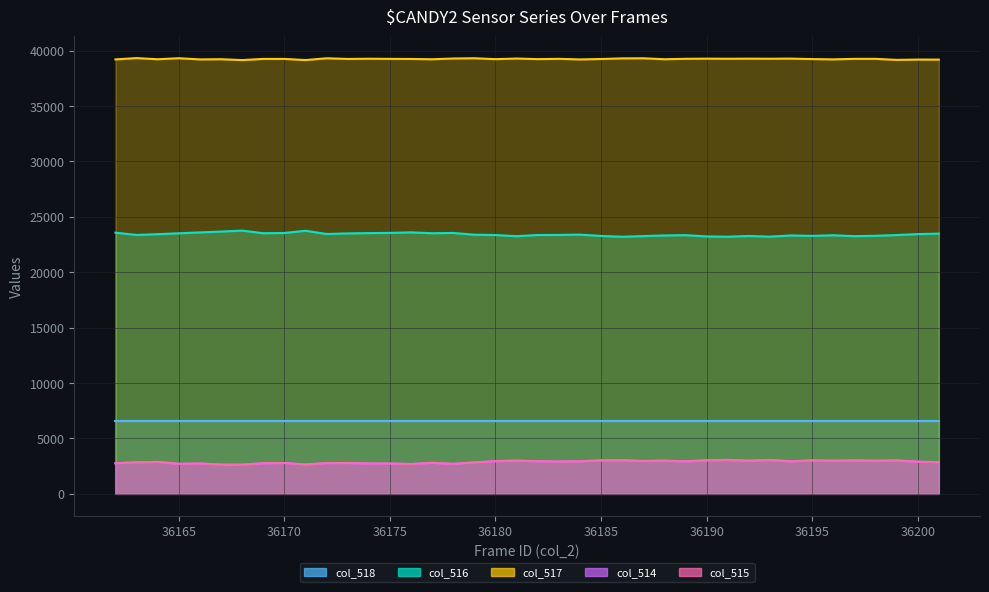

What is the sum of all col_516 values?

936606